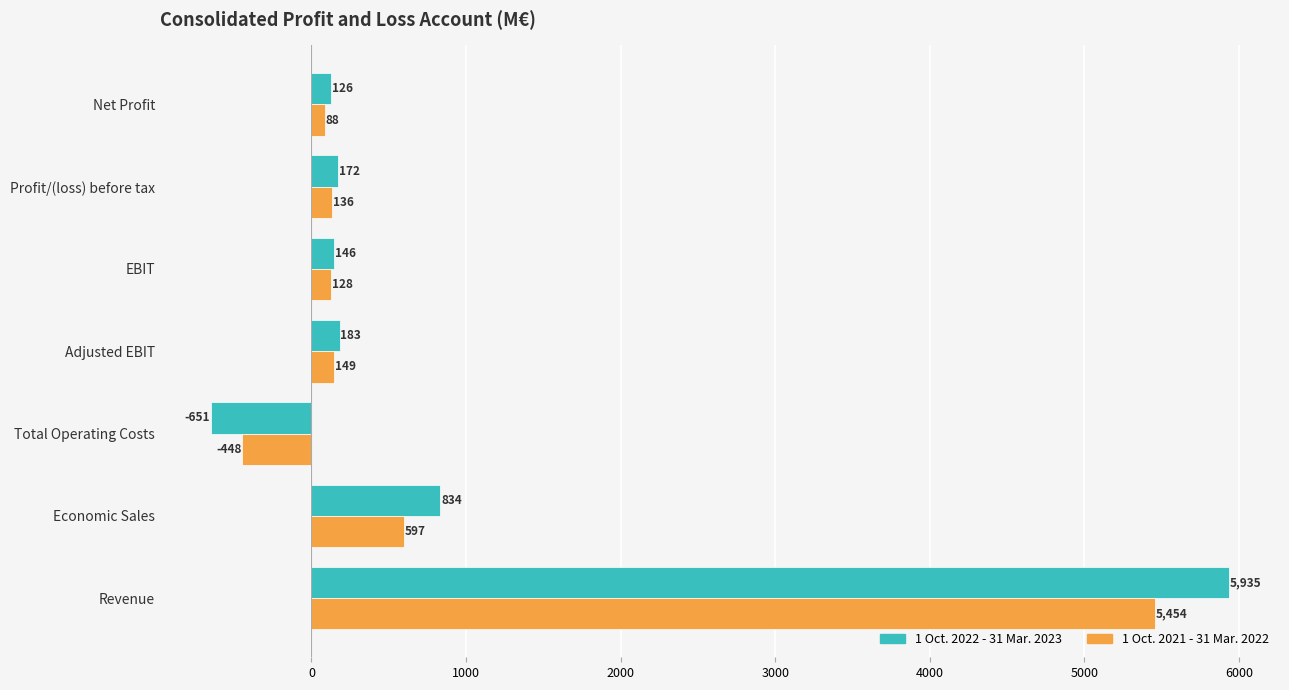

What is the average value of the 1 Oct. 2022 - 31 Mar. 2023 series?

963.6